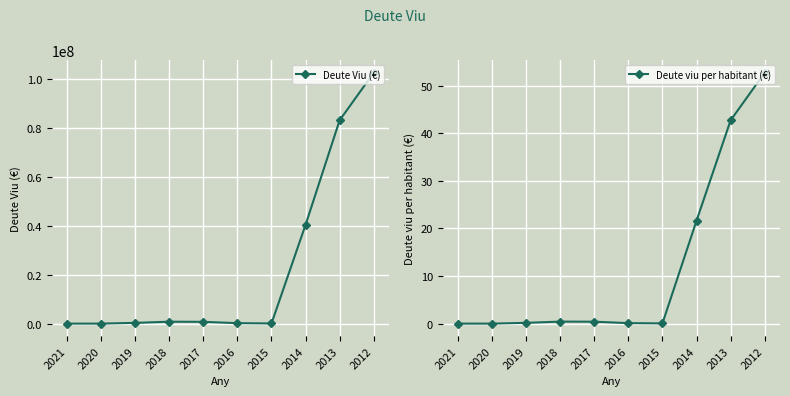

What is the difference between the Deute Viu (€) values at 2015 and 2013?

83032000